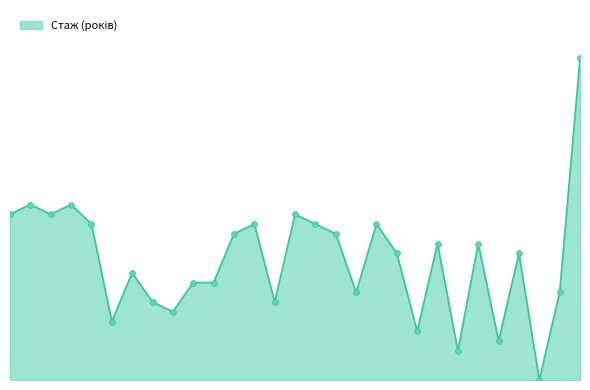

Is this an area chart (filled region under the line)?

Yes